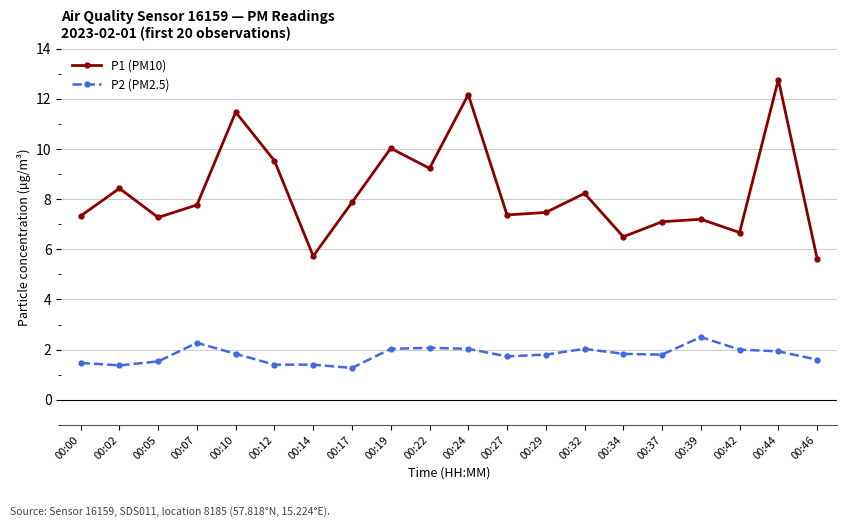

True or false: P1 (PM10) has more than 2 interior local peaks.

True